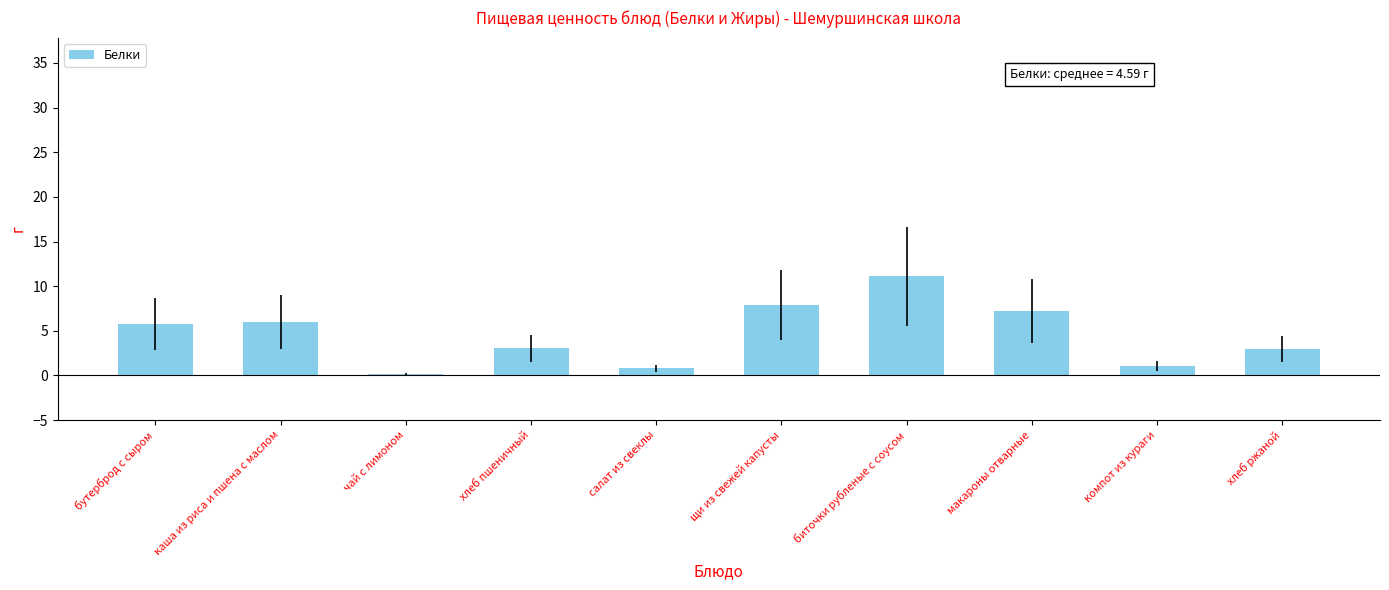

Where does the data first go above 5?

бутерброд с сыром